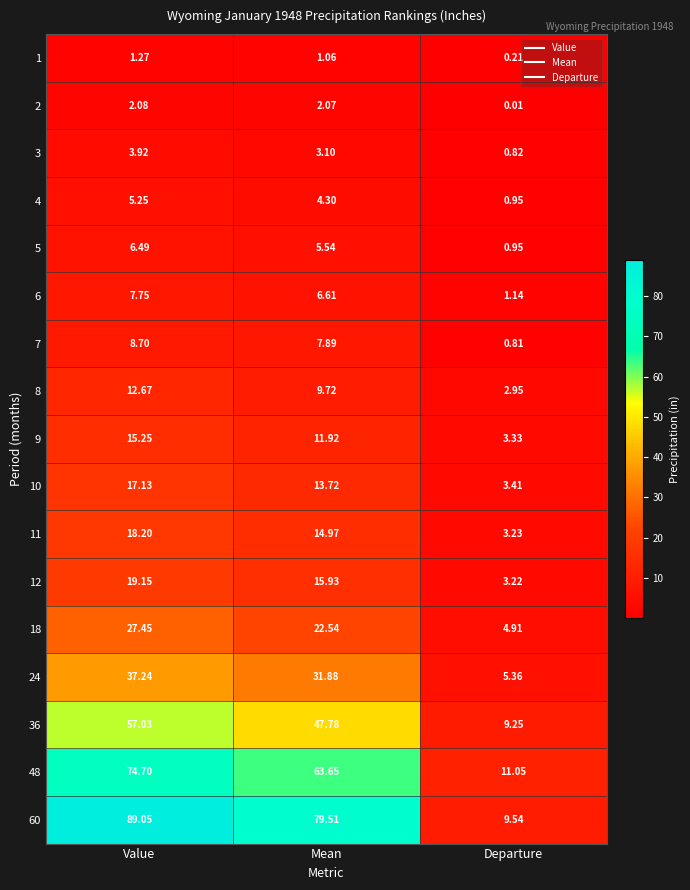

How many data points does each series have?

3